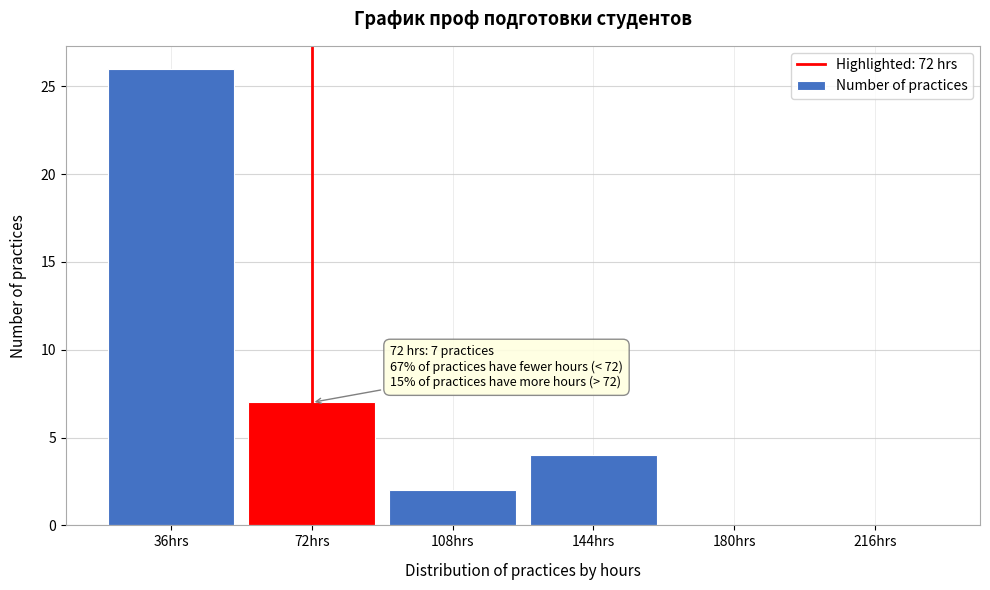

Reading right to left, extract all data points from this chart.

216hrs=0	180hrs=0	144hrs=4	108hrs=2	72hrs=7	36hrs=26